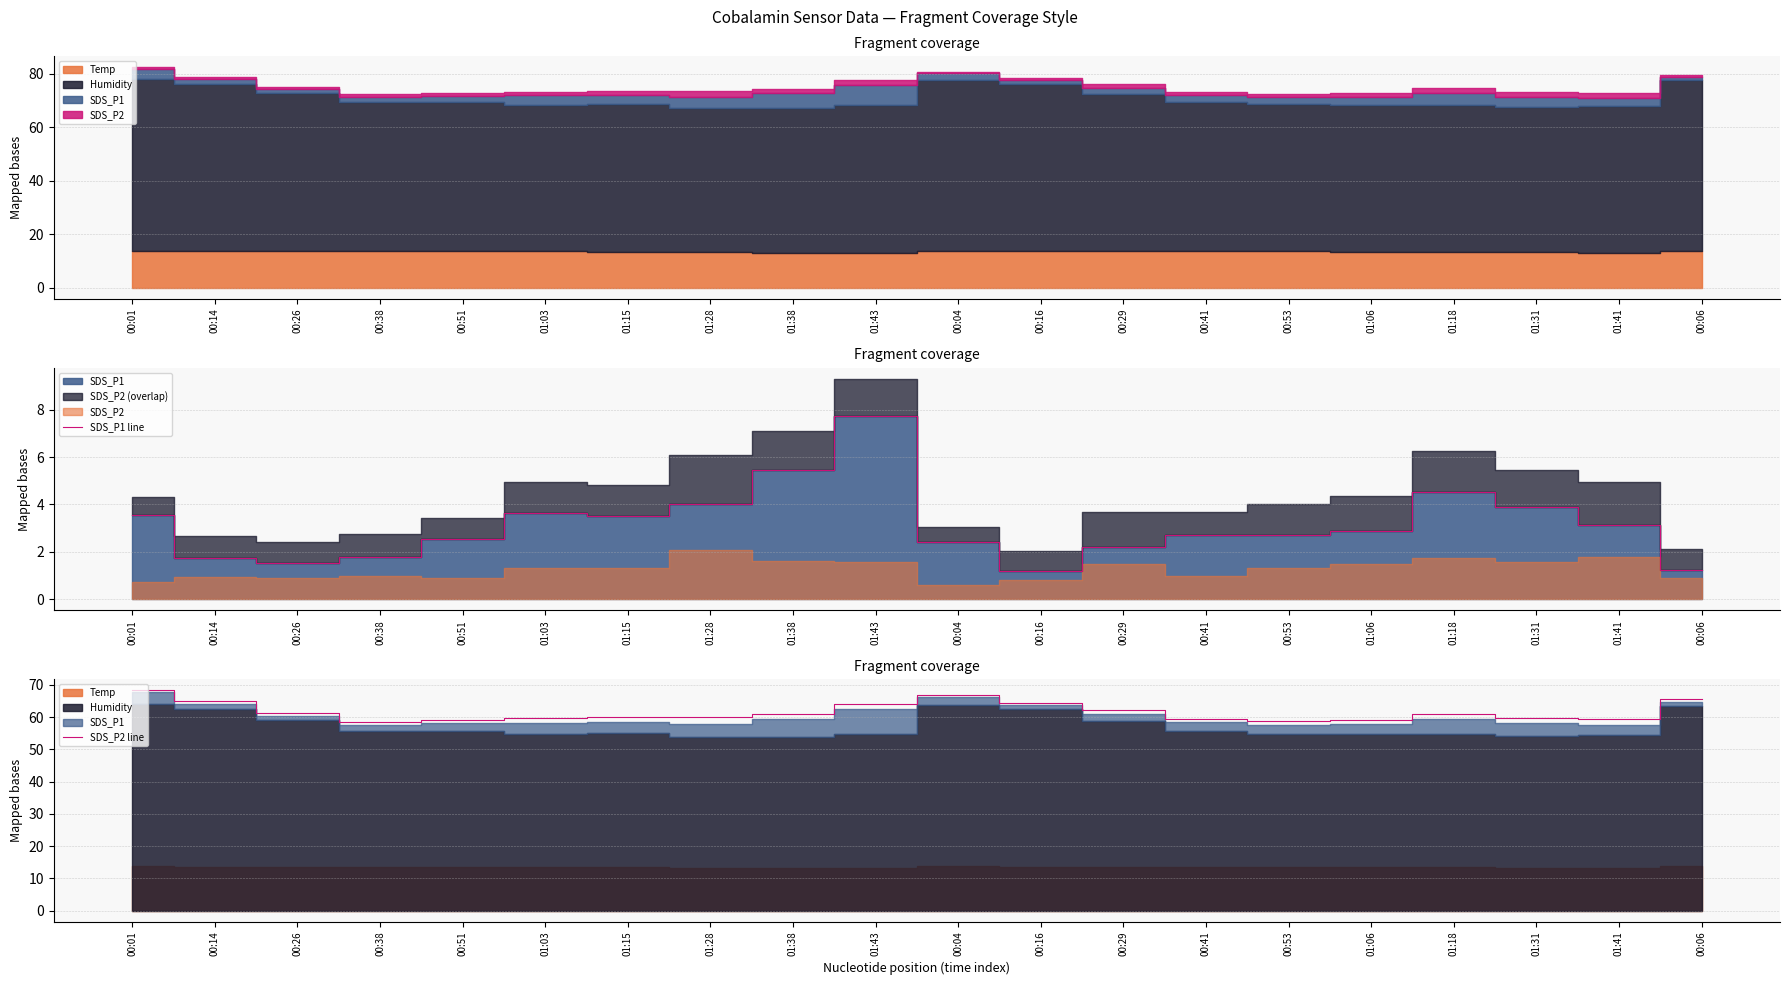

List the labels in order of SDS_P2 line value, smallest first.

00:38, 00:53, 00:51, 01:06, 00:41, 01:41, 01:03, 01:31, 01:15, 01:28, 01:18, 01:38, 00:26, 00:29, 01:43, 00:16, 00:14, 00:06, 00:04, 00:01